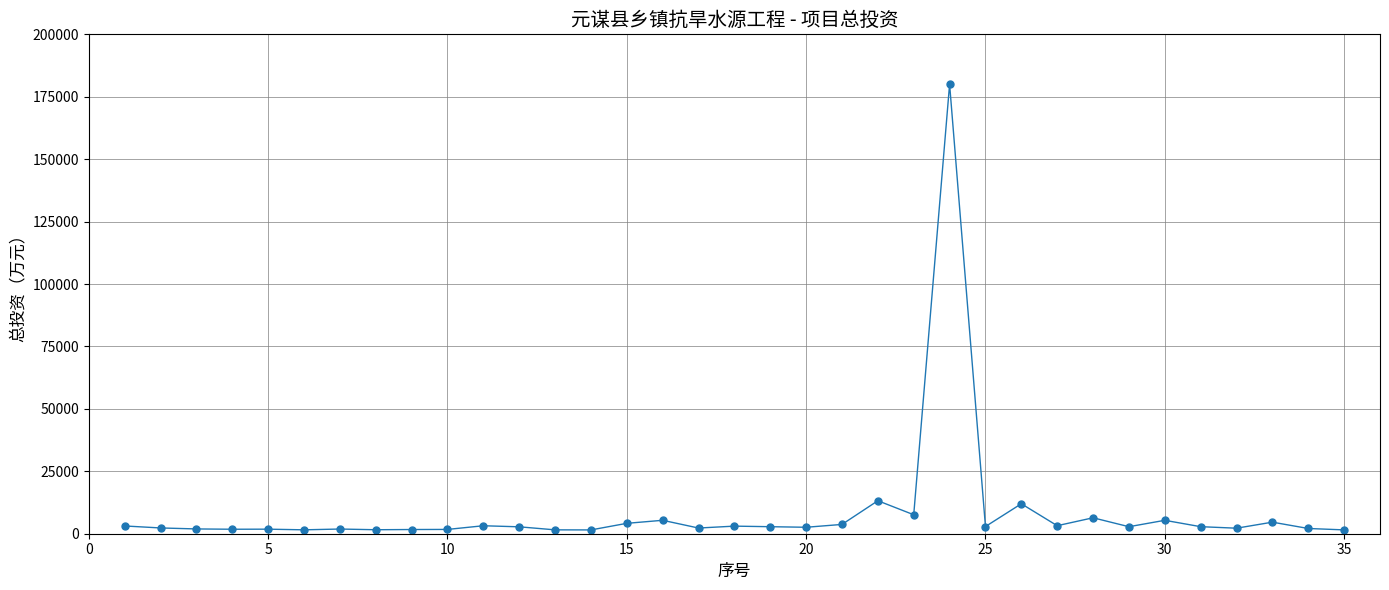

What is the greatest value displayed?

180000.0